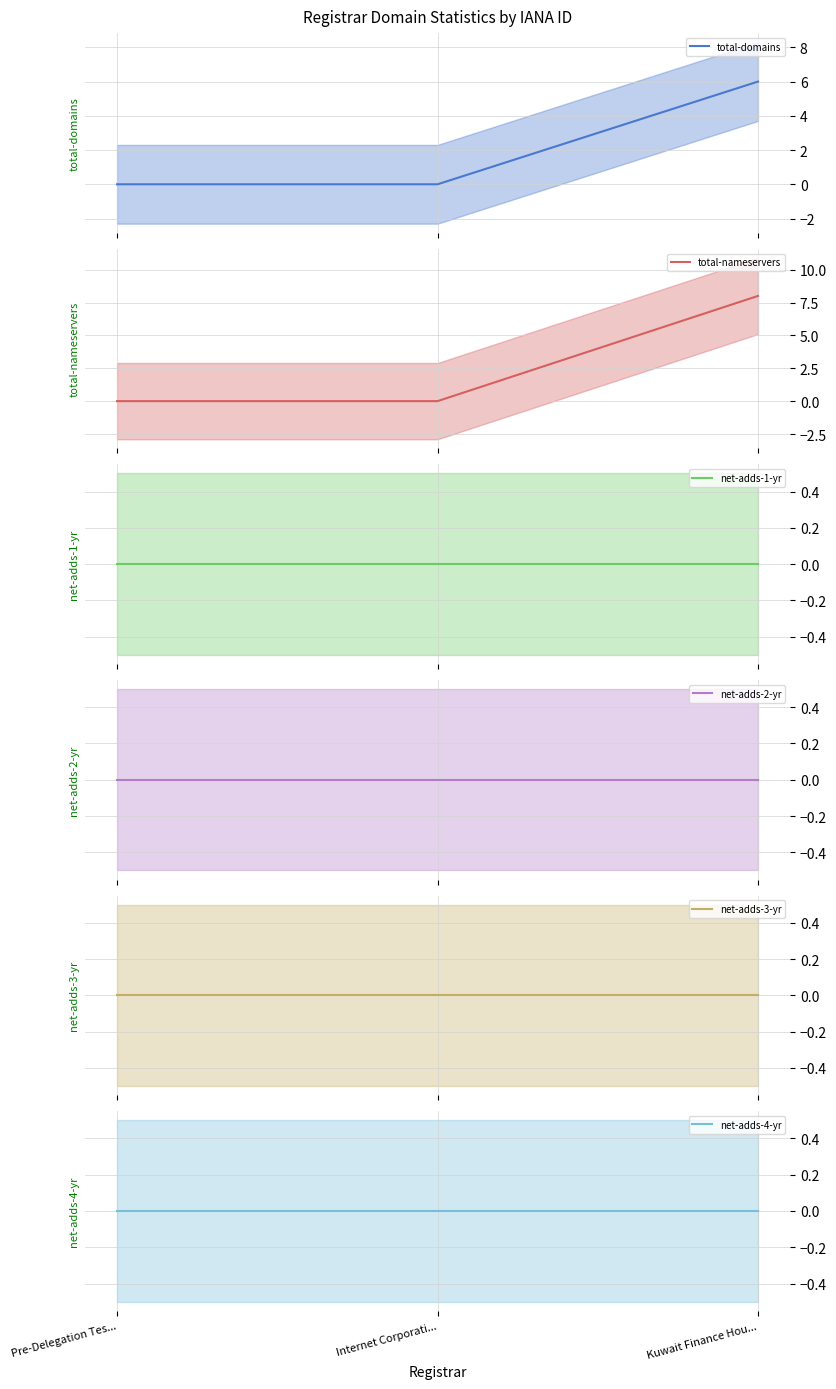

Which series has the largest total across all categories?

total-nameservers